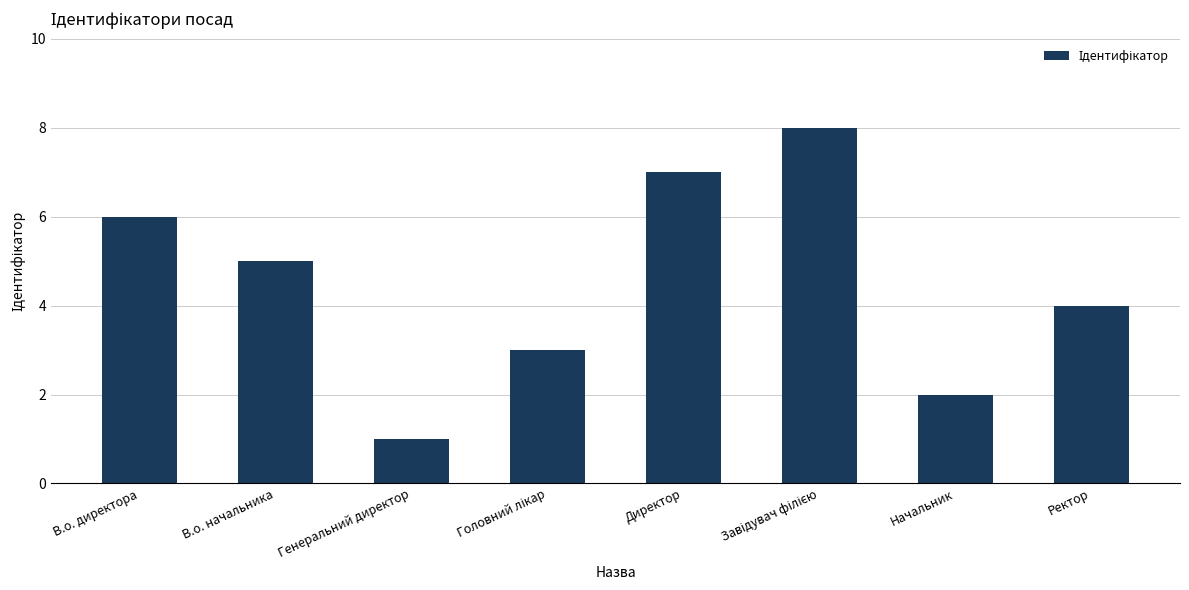

What is the sum of all values?

36